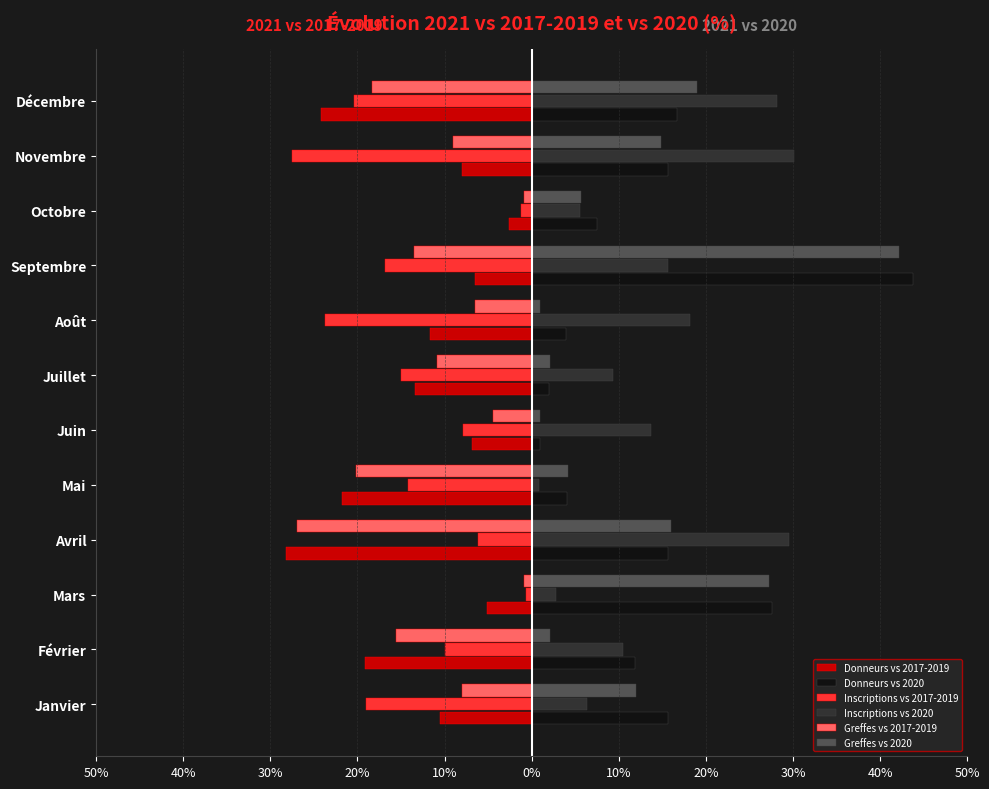

What is the difference between the maximum and minimum values in the Greffes vs 2020 series?

41.3